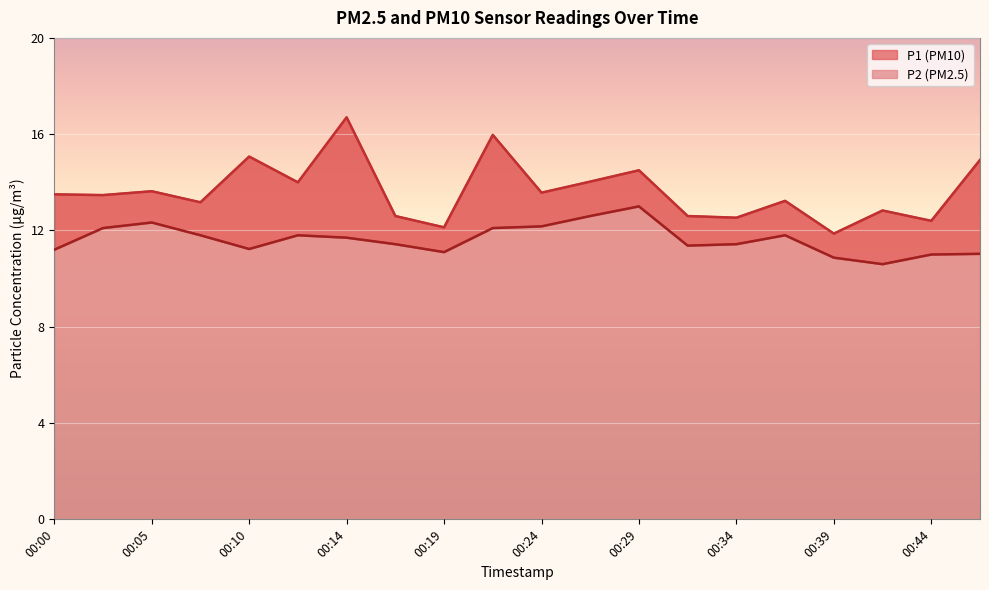

True or false: P2 has a value of 12.1 at 00:22.

True